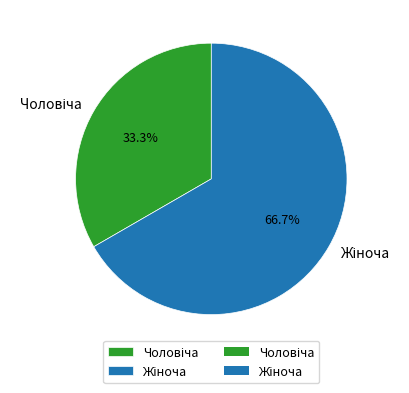

Is there any slice that represents more than half of the pie?

Yes